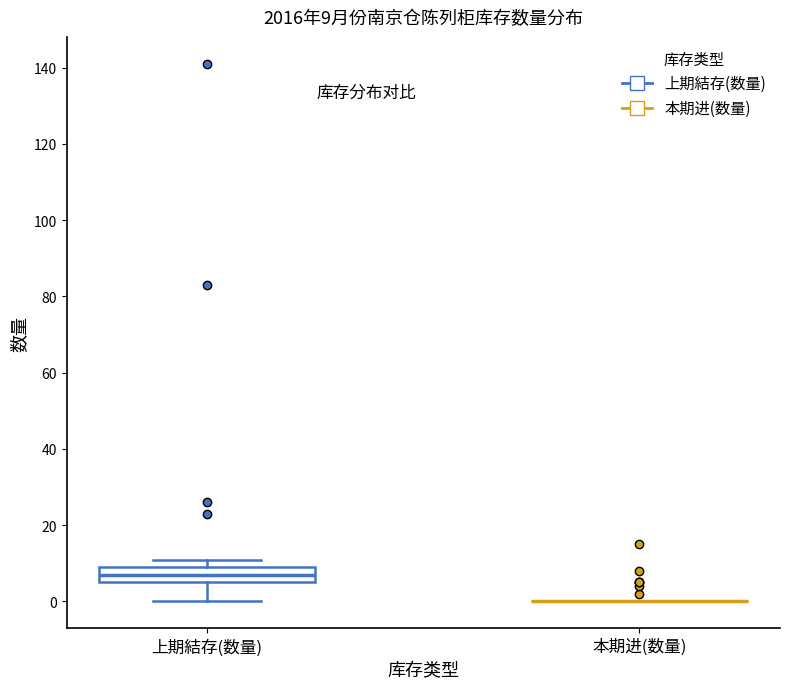

Which box is the tallest, from its lower edge to its upper edge?

上期結存(数量)